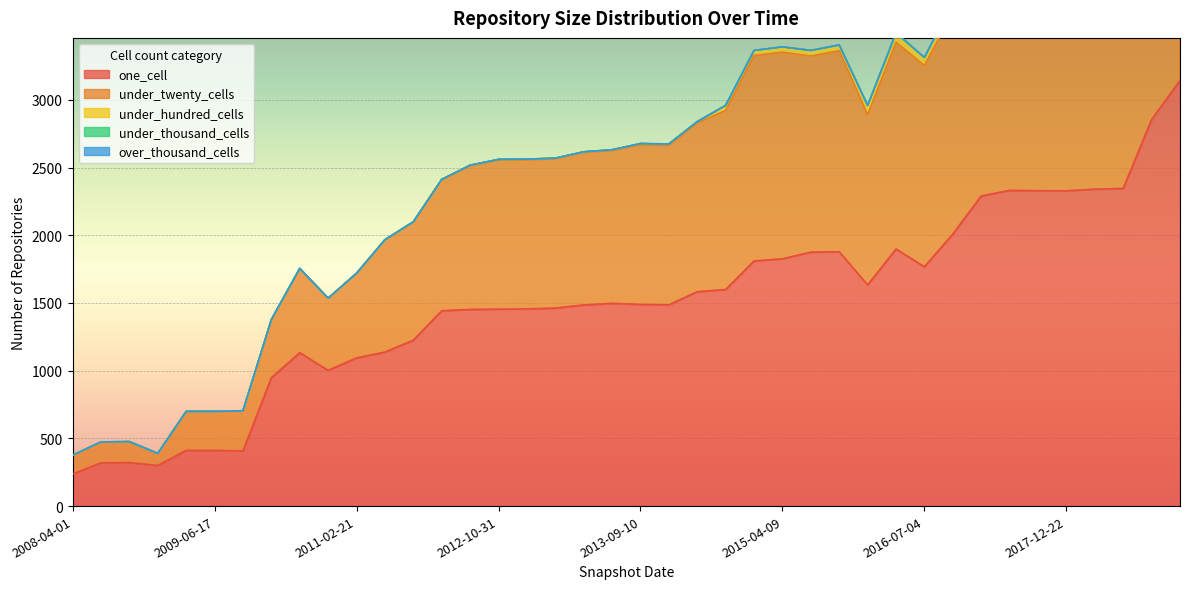

True or false: over_thousand_cells and under_hundred_cells intersect in this chart.

False